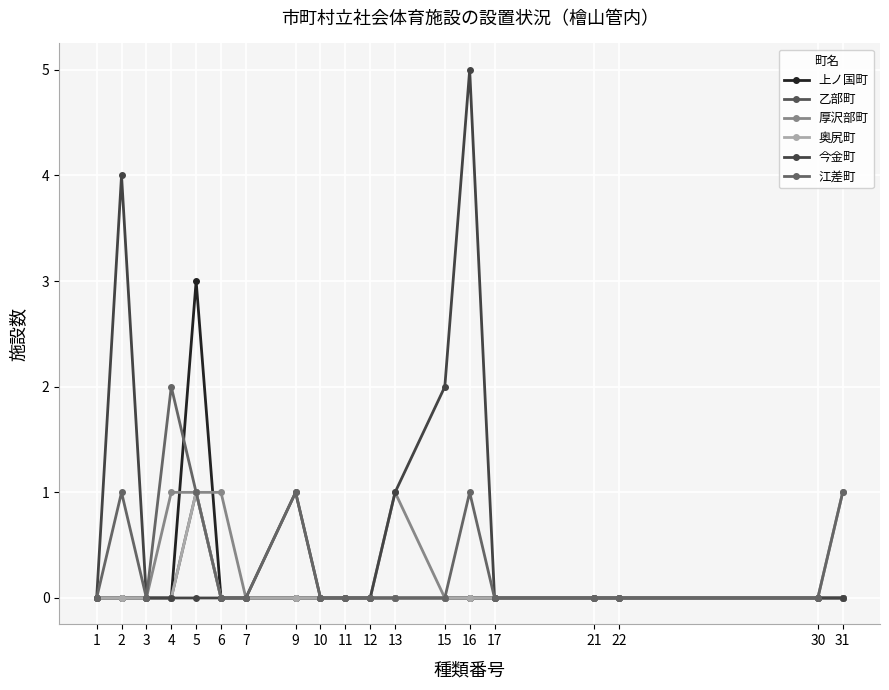

List the labels in order of 厚沢部町 value, smallest first.

1, 2, 3, 7, 9, 10, 11, 12, 15, 16, 17, 21, 22, 30, 4, 5, 6, 13, 31